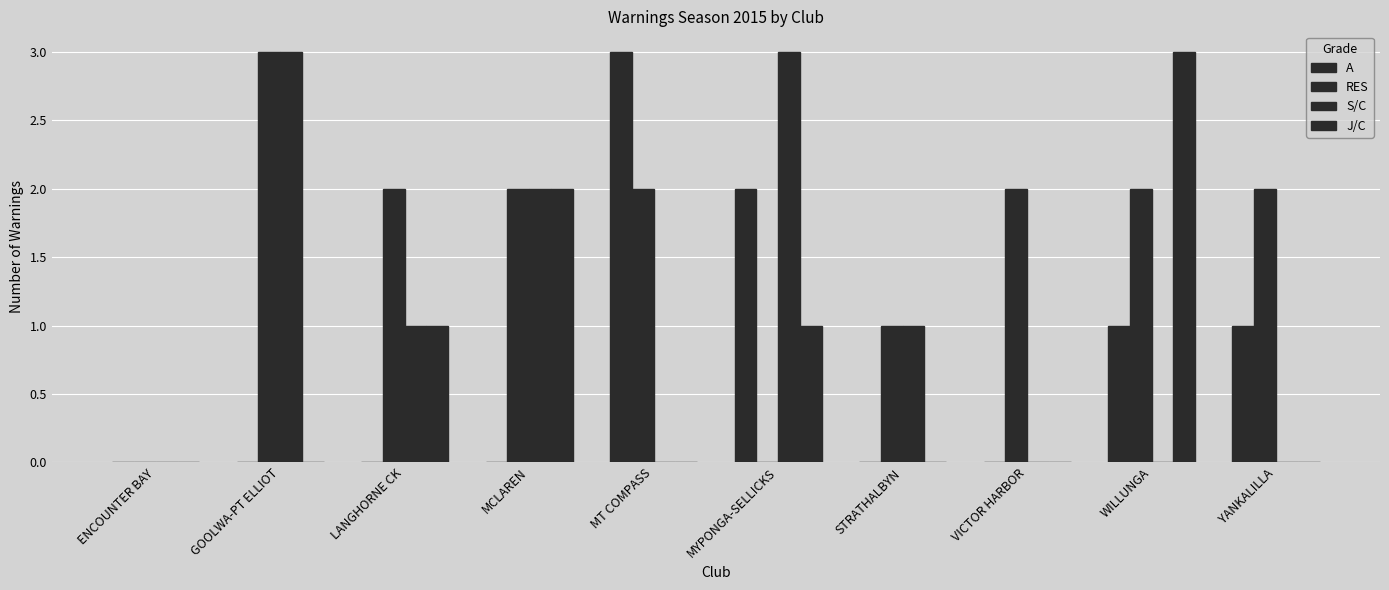

How many groups of bars are there?

10